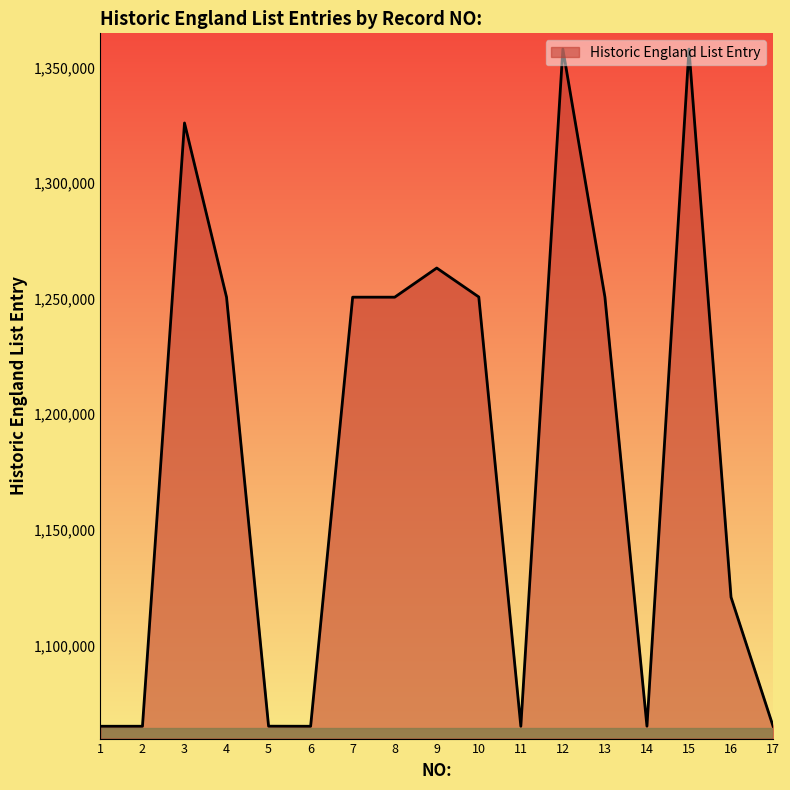

What is the sum of all values?

20133887